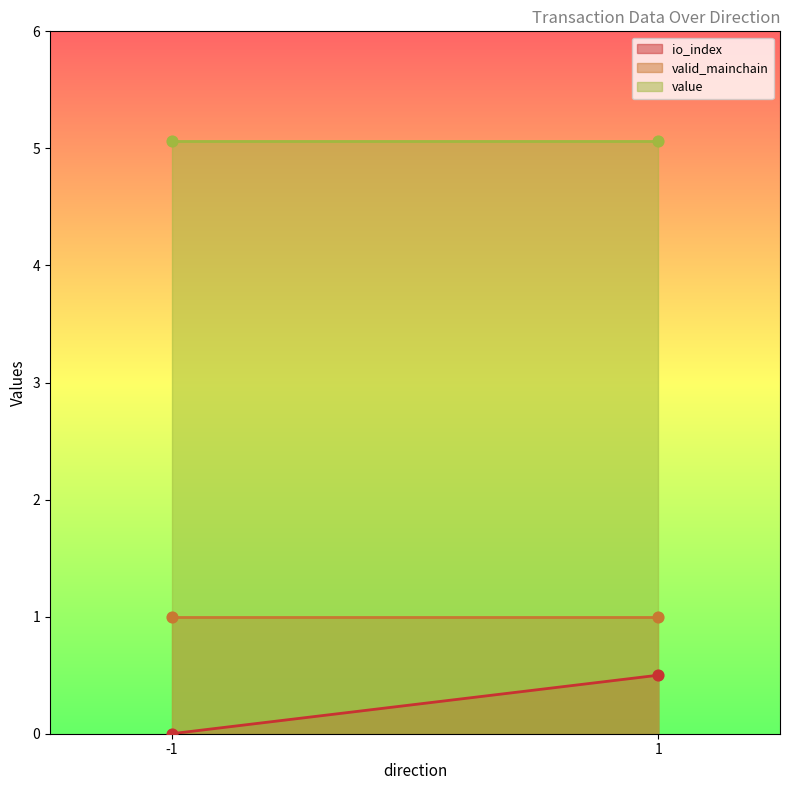

Which series contains the highest Y value?

value